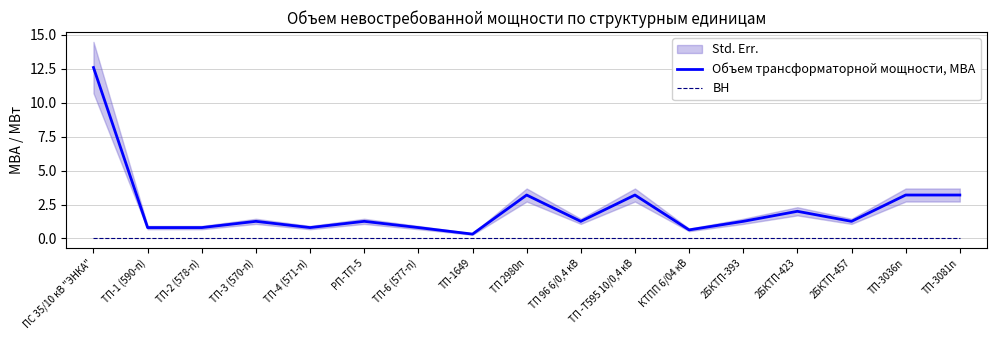

Which series has the largest total across all categories?

Объем трансформаторной мощности, МВА